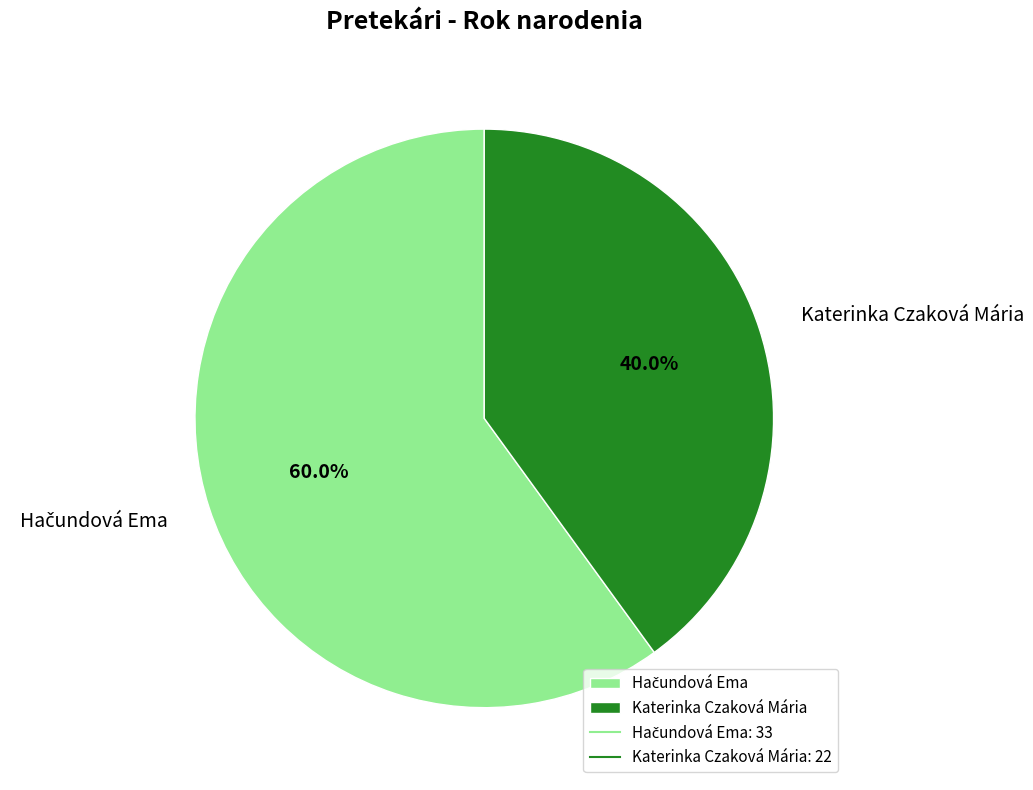

What portion of the pie excludes Katerinka Czaková Mária?

60.0%